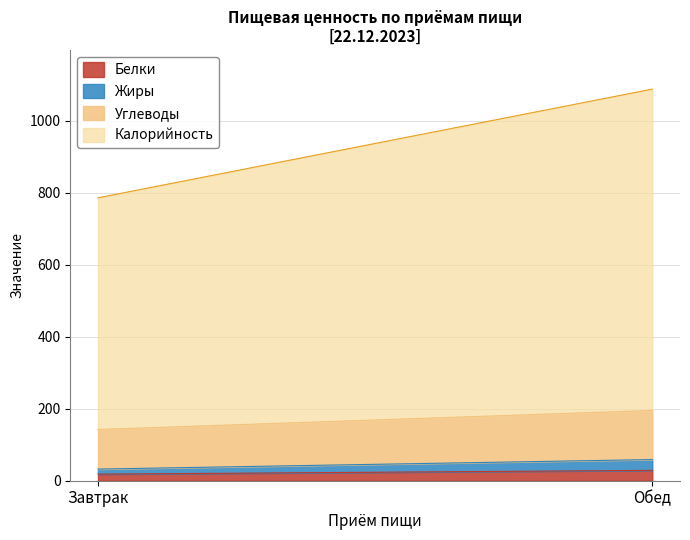

The Углеводы series shows 136.4 at Обед. True or false?

True